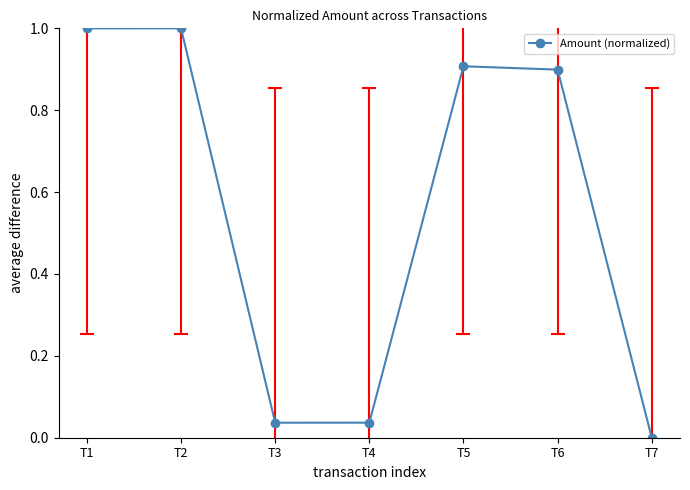

Between T5 and T3, which is larger?

T5